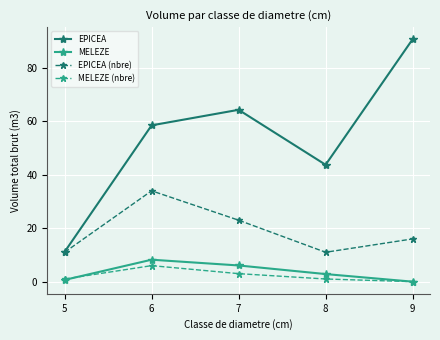

The value of MELEZE (nbre) at 7 is 3.0. True or false?

True